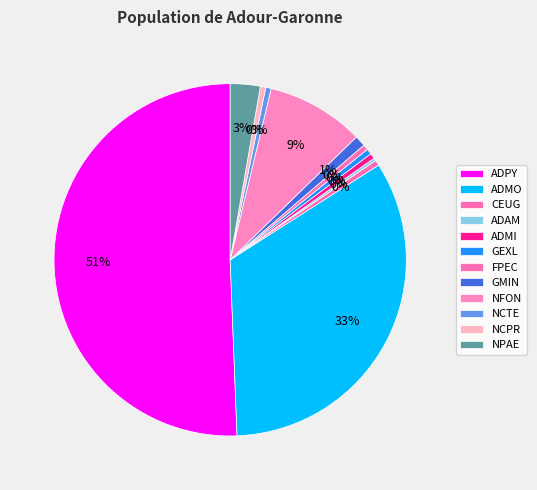

Does any single category account for the majority?

Yes